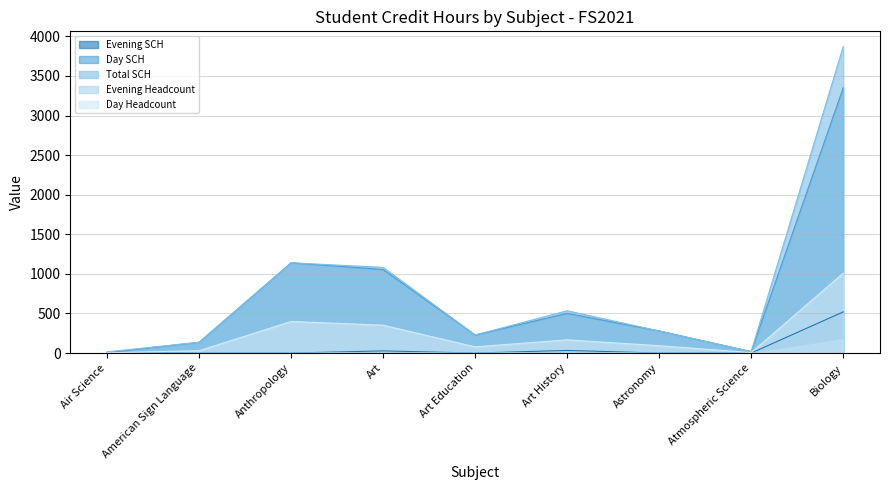

Rank the categories by Day Headcount value from lowest to highest.

Air Science, Atmospheric Science, American Sign Language, Art Education, Astronomy, Art History, Art, Anthropology, Biology